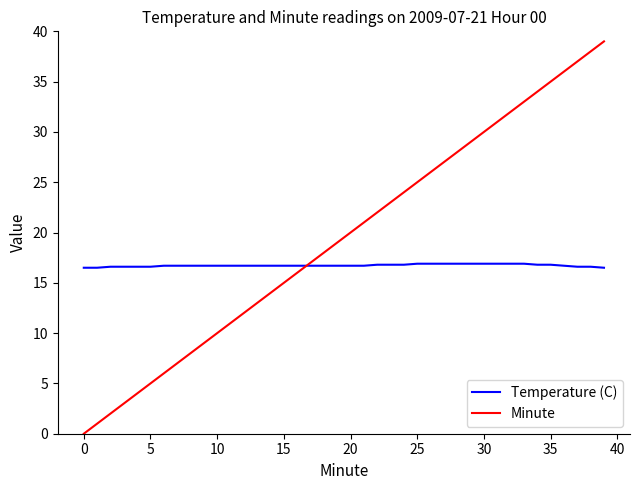

Which series has the widest spread of values?

Minute